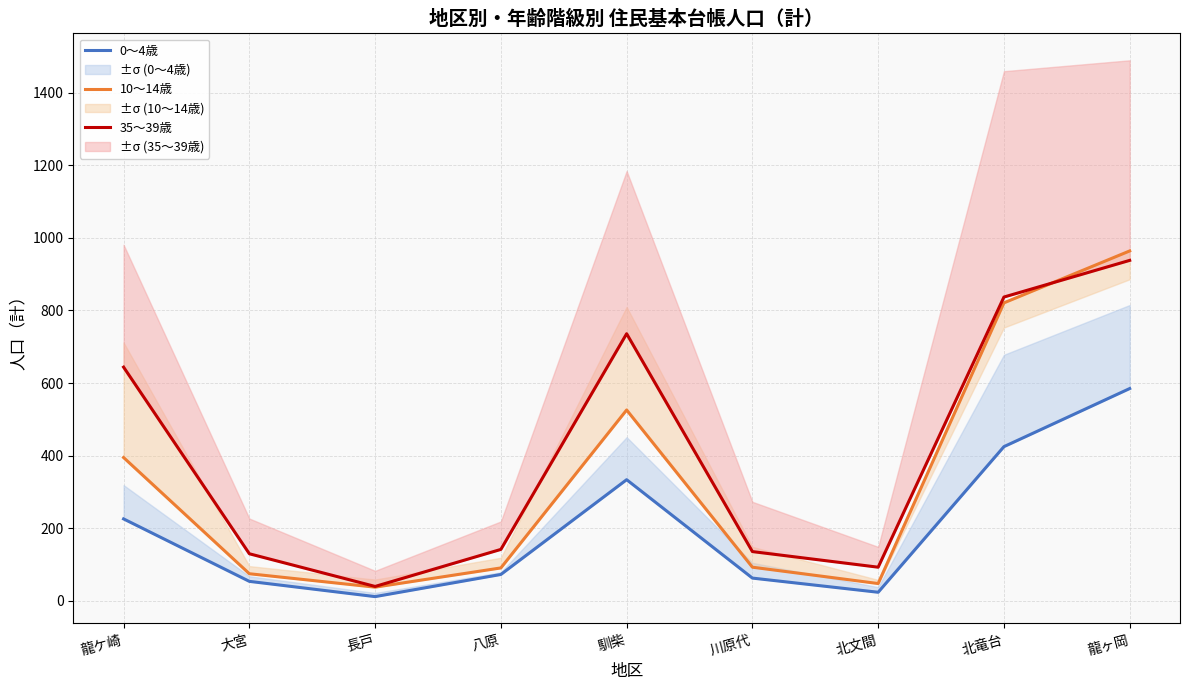

Reading right to left, list all the values displayed in this chart.

0～4歳: 龍ヶ岡=585	北竜台=425	北文間=24	川原代=63	馴柴=334	八原=73	長戸=12	大宮=54	龍ケ崎=226
10～14歳: 龍ヶ岡=964	北竜台=821	北文間=48	川原代=93	馴柴=526	八原=91	長戸=38	大宮=75	龍ケ崎=395
35～39歳: 龍ヶ岡=938	北竜台=837	北文間=93	川原代=136	馴柴=736	八原=142	長戸=40	大宮=130	龍ケ崎=644